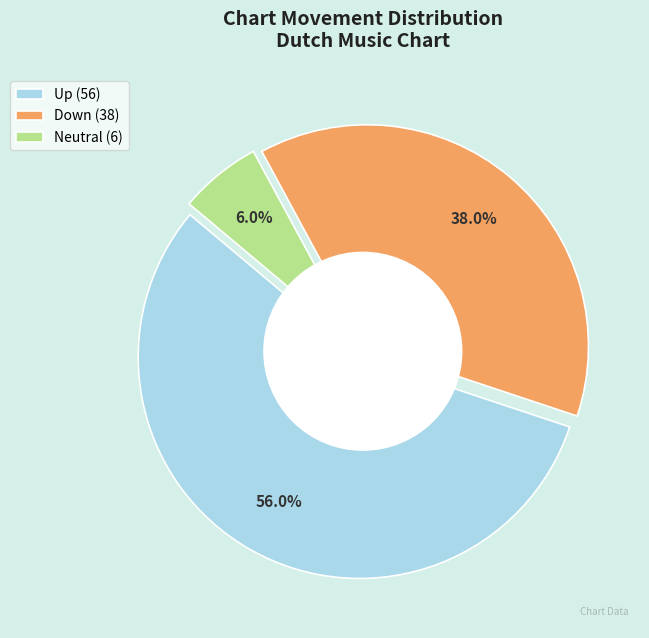

To the nearest percent, what is the average slice percentage?

33%